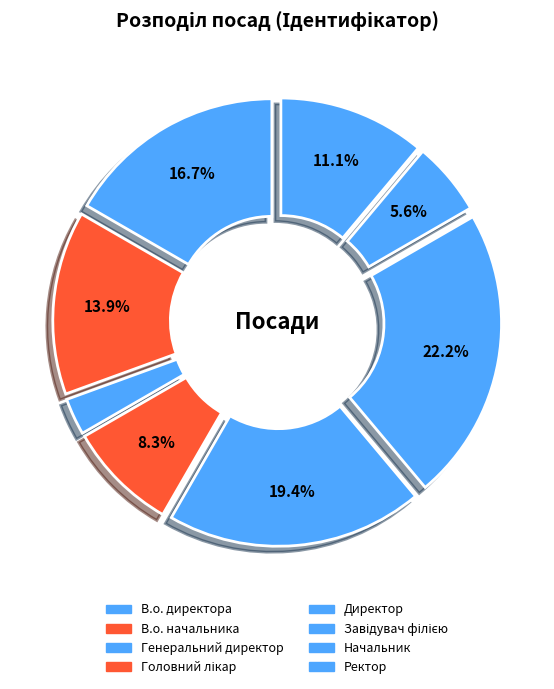

Is there a majority slice in this chart?

No